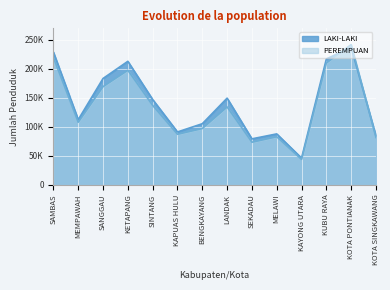

At which category is the sum across all series the highest?

KOTA PONTIANAK